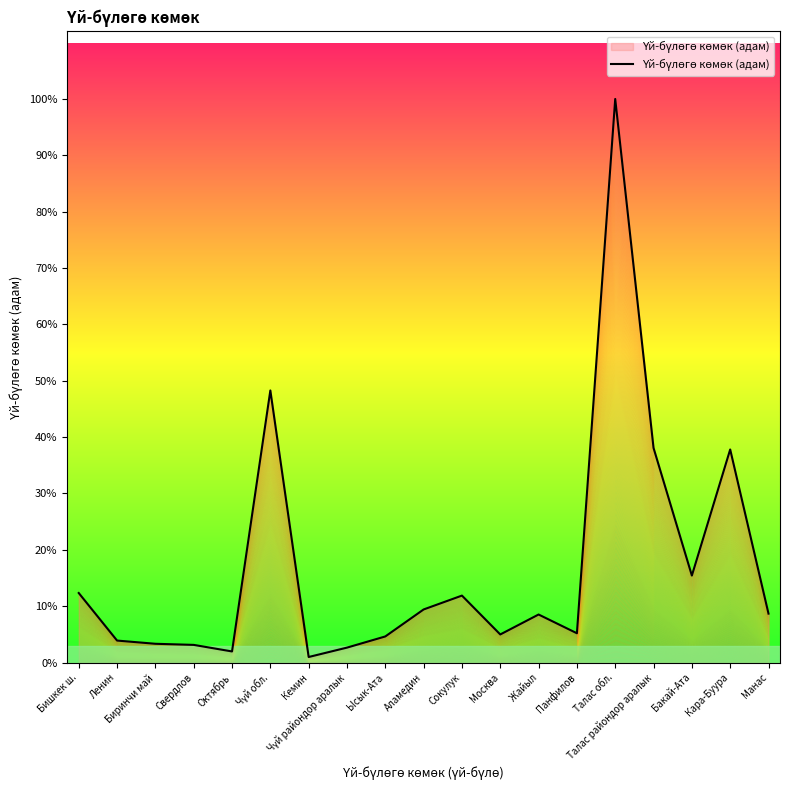

Which has a higher value, Бишкек ш. or Жайыл?

Бишкек ш.